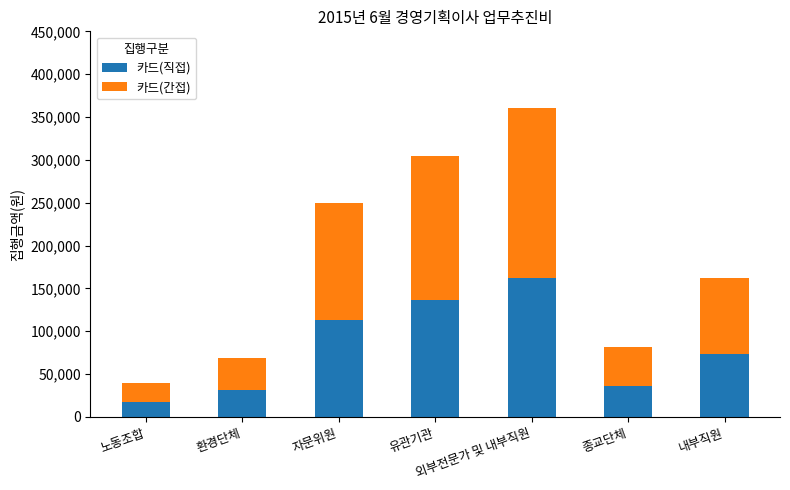

What is the sum of the 카드(직접) values at 노동조합 and 종교단체?

54000